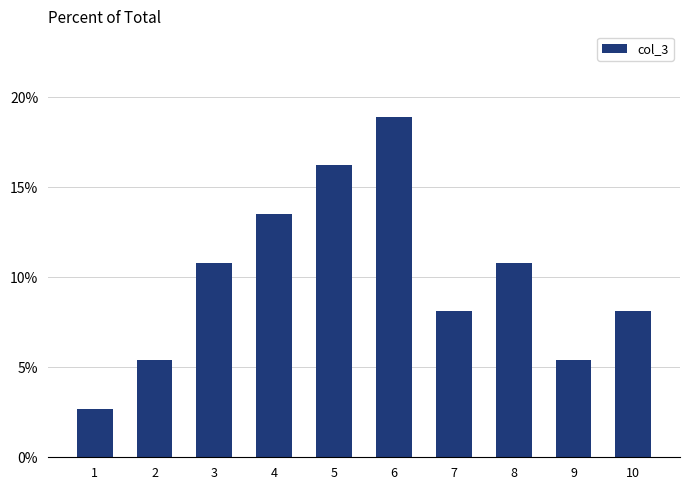

Does the chart contain any negative values?

No